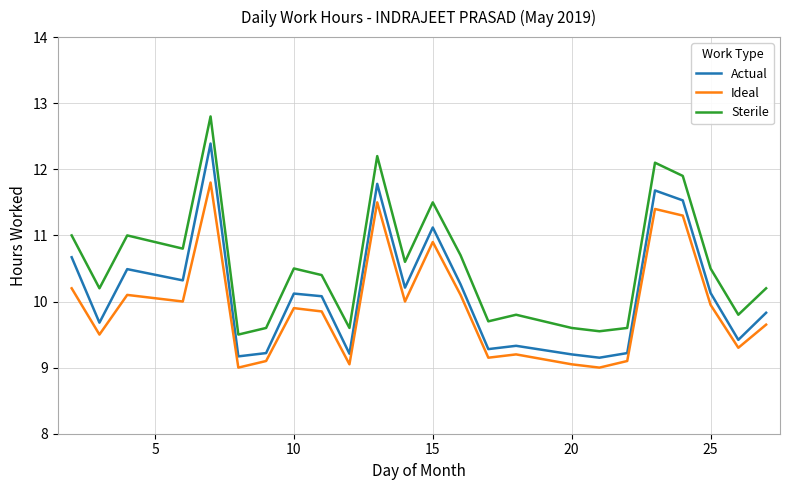

What is the difference between the second highest and minimum values in the Actual series?

2.6